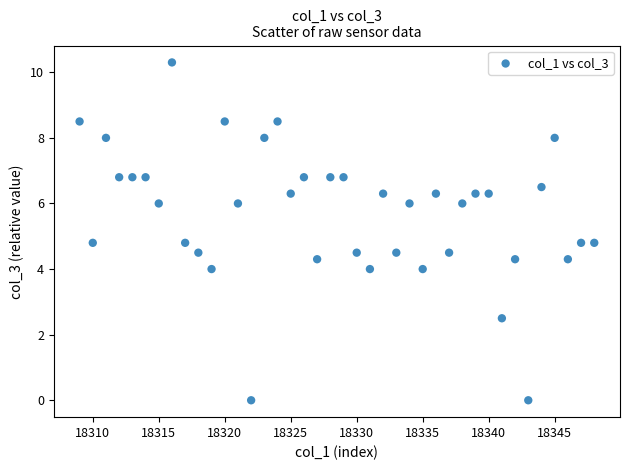

What is the range of X values (max minus min)?

39.0